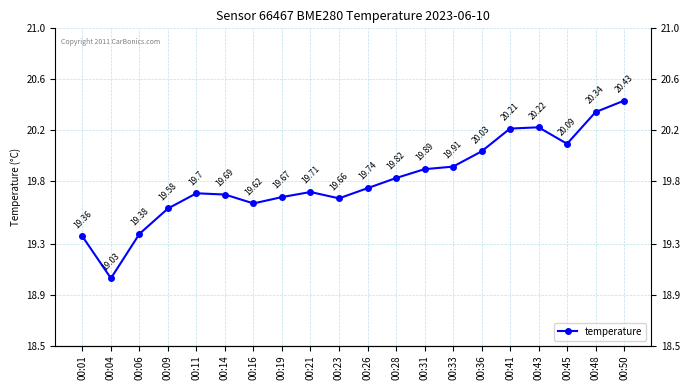

Reading left to right, transcribe all the data shown in this chart.

19.4	19.0	19.4	19.6	19.7	19.7	19.6	19.7	19.7	19.7	19.7	19.8	19.9	19.9	20.0	20.2	20.2	20.1	20.3	20.4